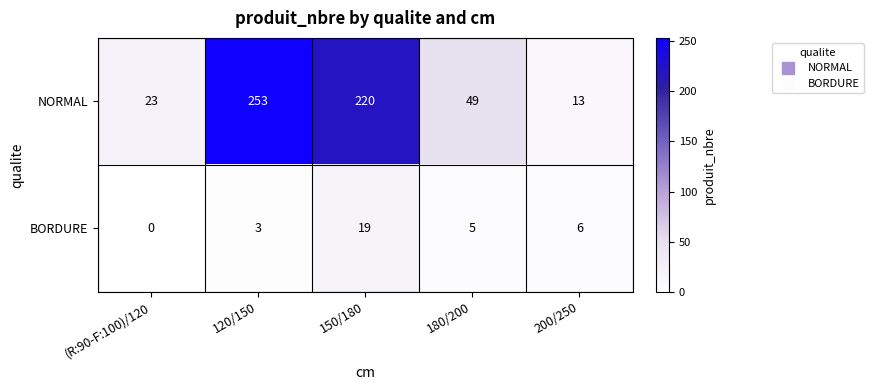

List the series in order of their peak value, lowest first.

BORDURE, NORMAL